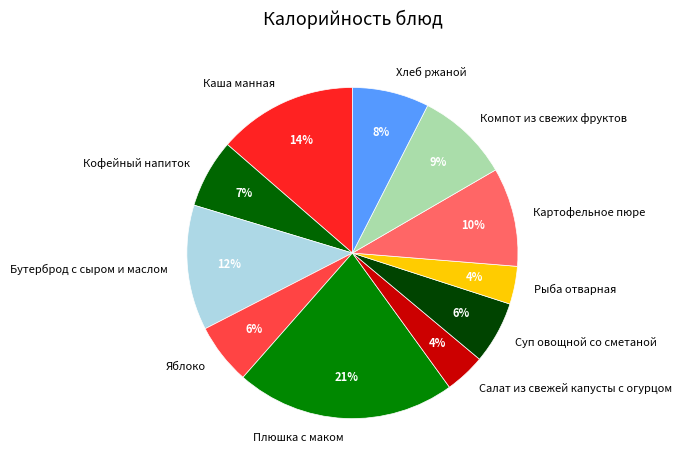

Does Каша манная represent more than half of the total?

No